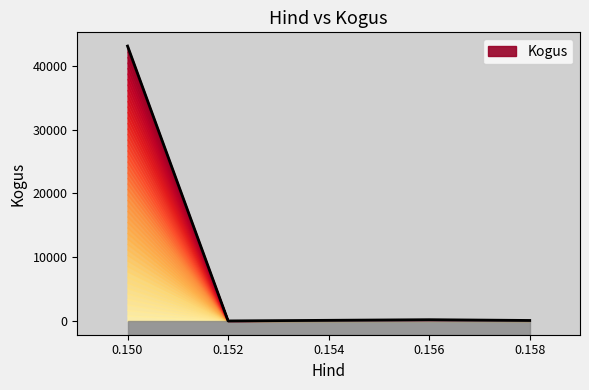

List the labels in order of value, smallest first.

0.152, 0.158, 0.156, 0.15